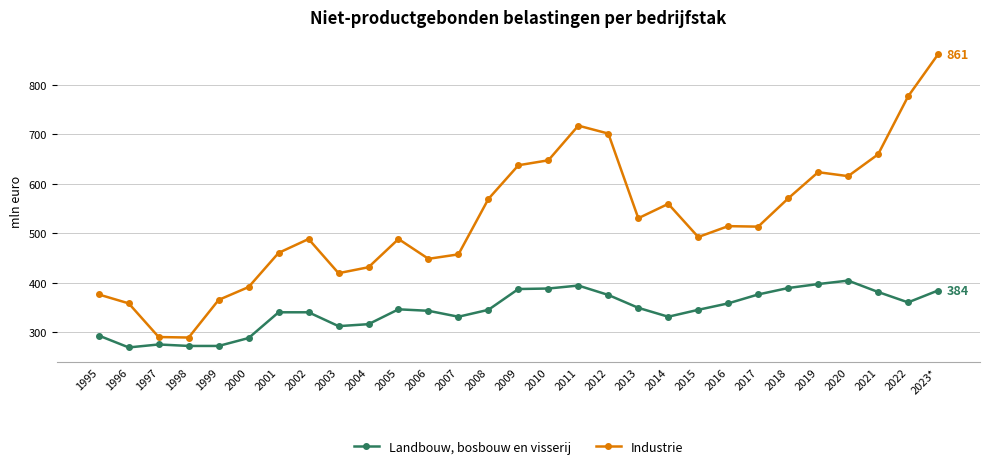

What position from the left is 2002?

8